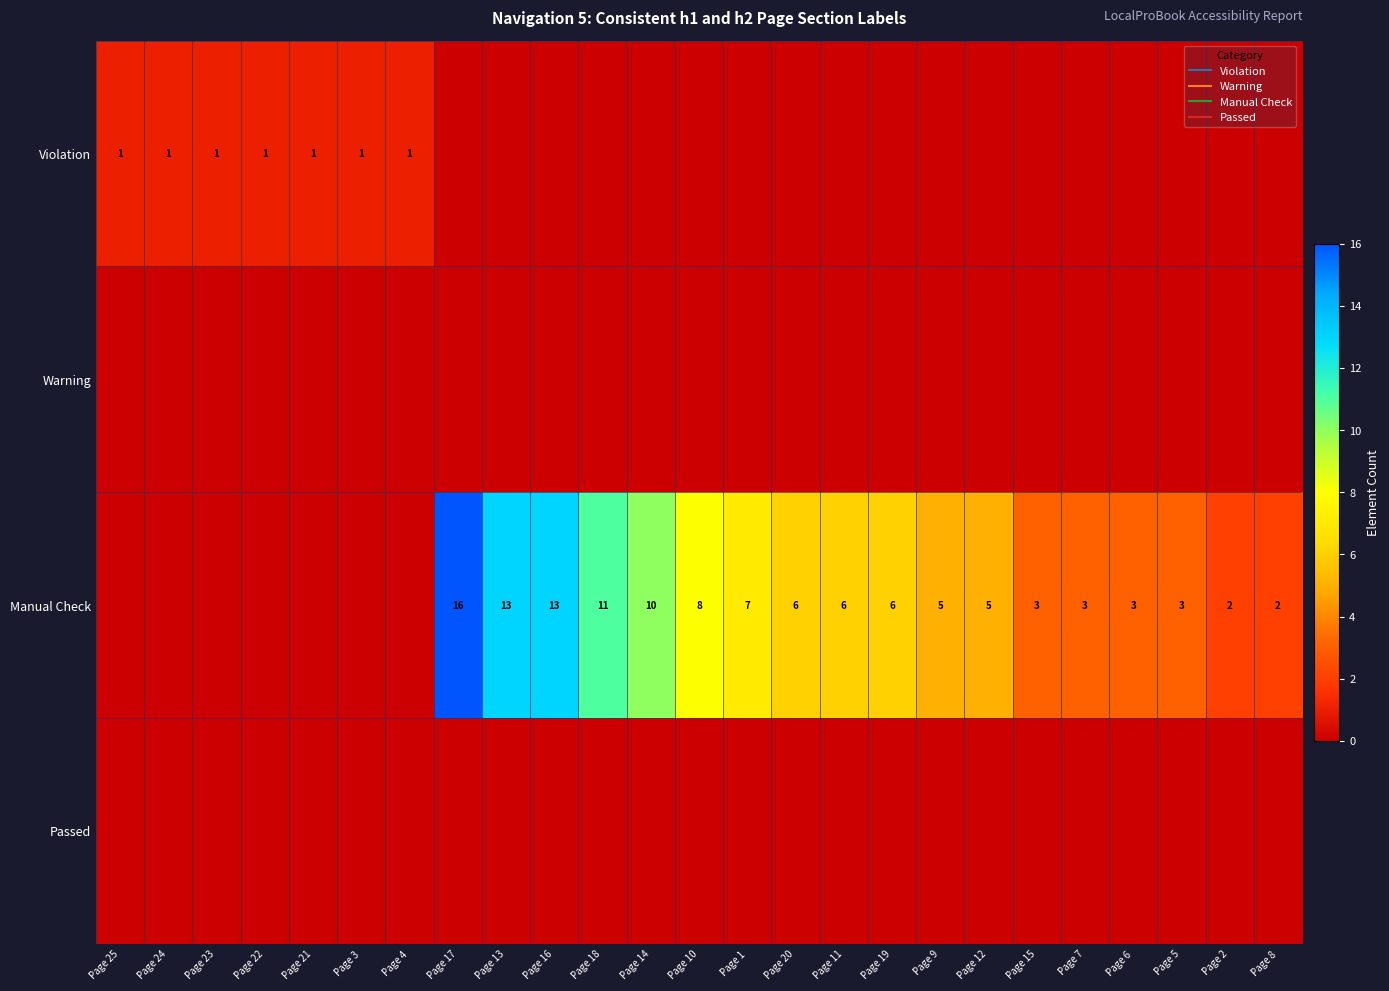

Which category has the highest value across all series?

Page 17